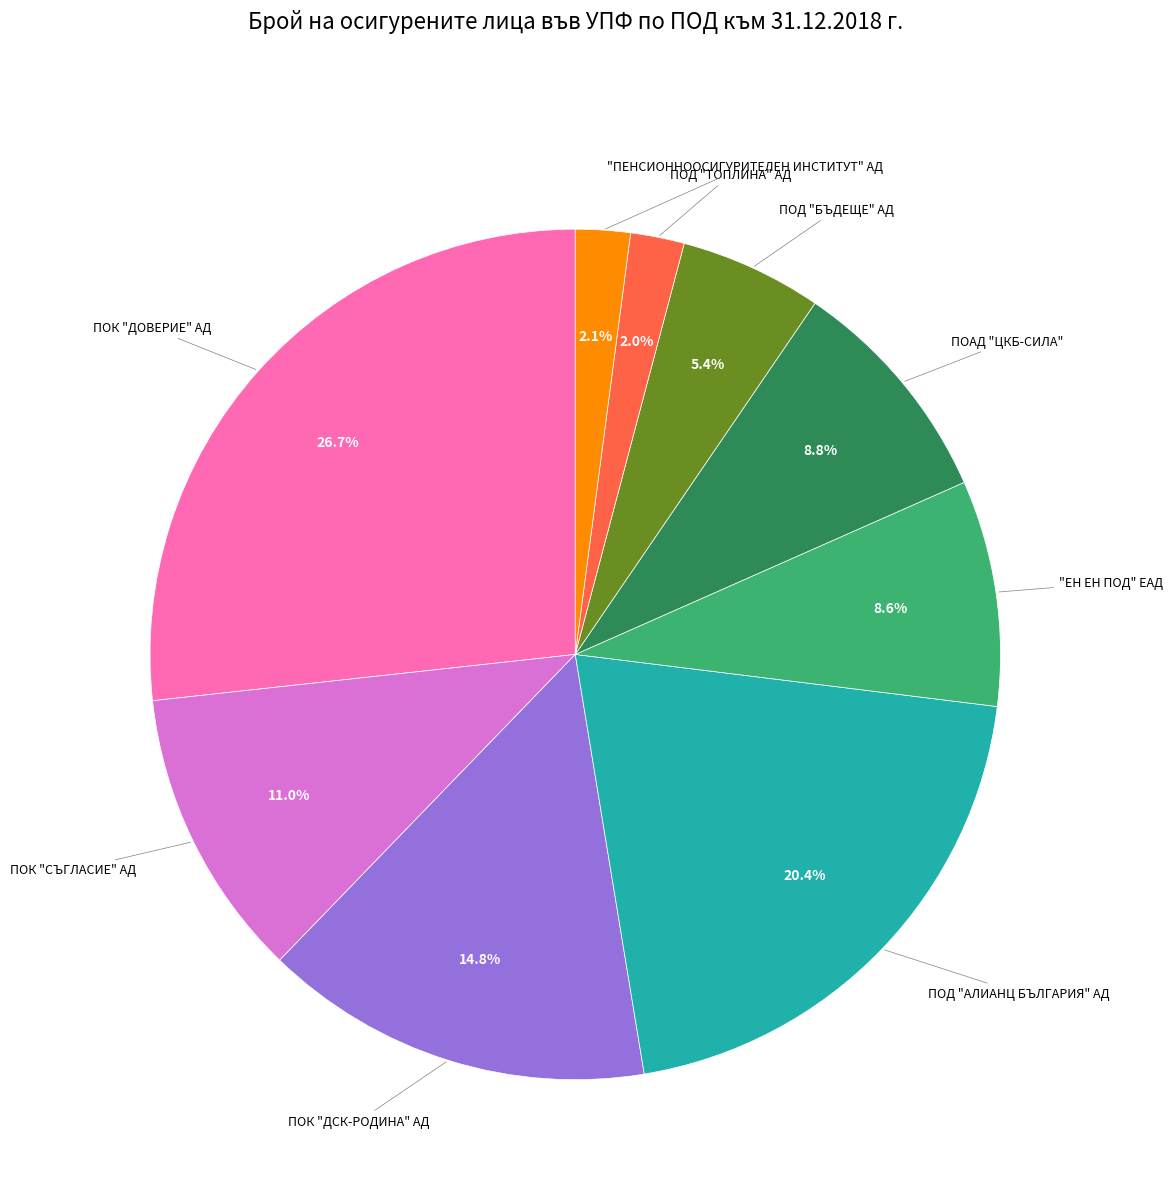

Is there any slice that represents more than half of the pie?

No